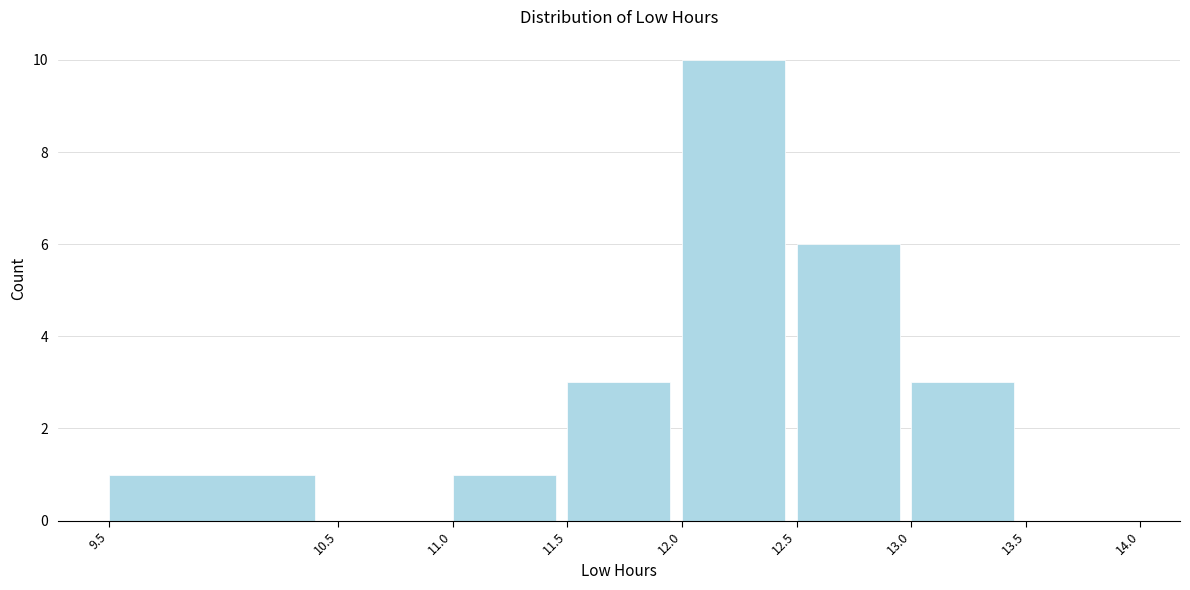

Reading left to right, list every bar in this chart as the range it spans on the x-axis followed by its height. The values are not printed on the chart, so give them approximately, as read against the axis.

9.5 to 10.5: 1
10.5 to 11.0: 0
11.0 to 11.5: 1
11.5 to 12.0: 3
12.0 to 12.5: 10
12.5 to 13.0: 6
13.0 to 13.5: 3
13.5 to 14.0: 0